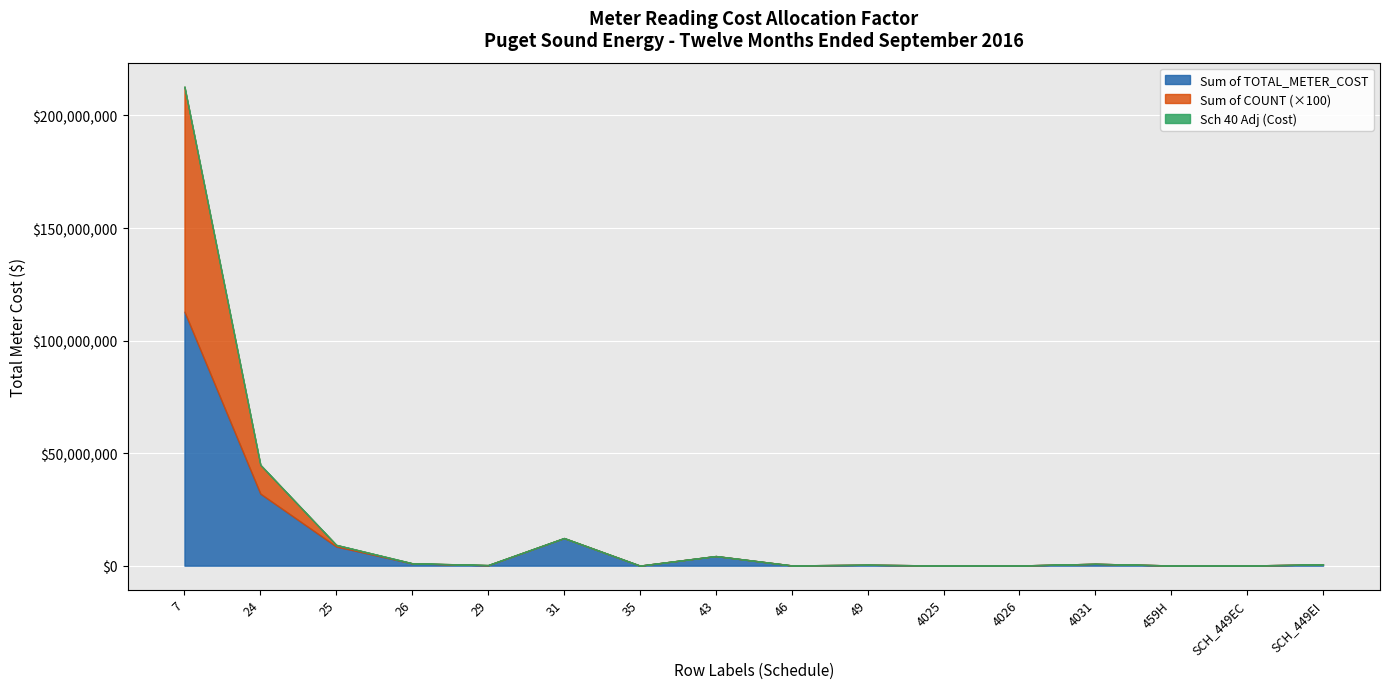

Between 43 and 4031, which series saw the biggest shift?

Sum of TOTAL_METER_COST